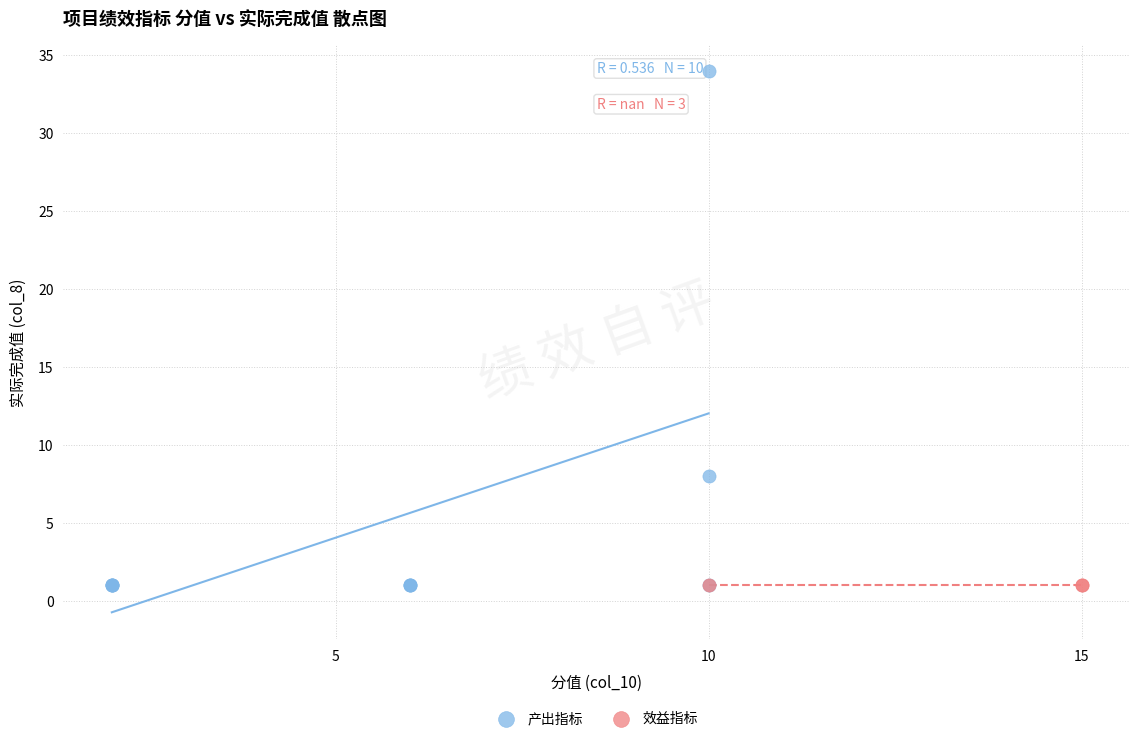

Which series reaches the maximum Y coordinate?

产出指标